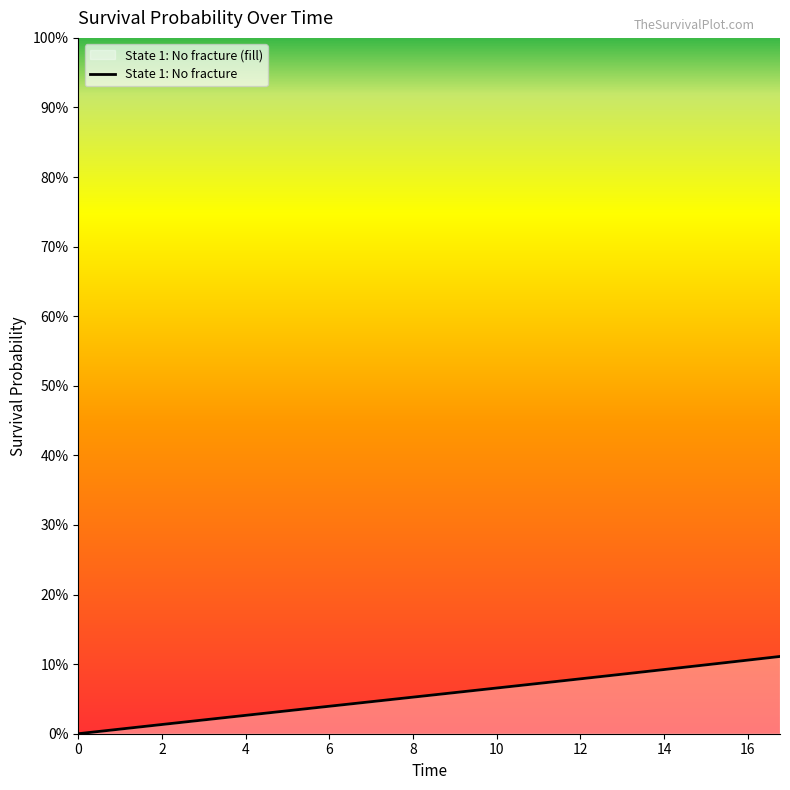

The chart shows a value of 0.0 at 36. True or false?

False